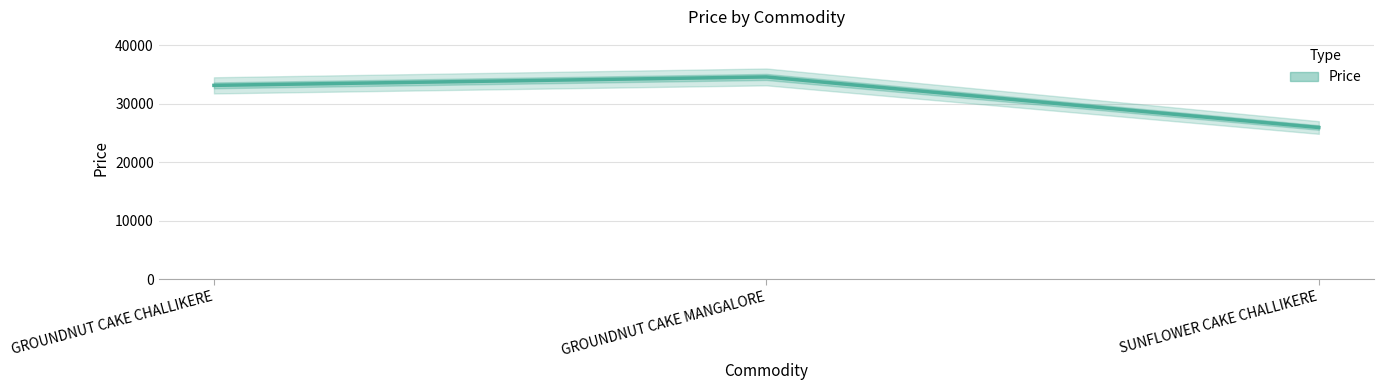

Reading left to right, transcribe all the data shown in this chart.

GROUNDNUT CAKE CHALLIKERE=33120	GROUNDNUT CAKE MANGALORE=34560	SUNFLOWER CAKE CHALLIKERE=25920